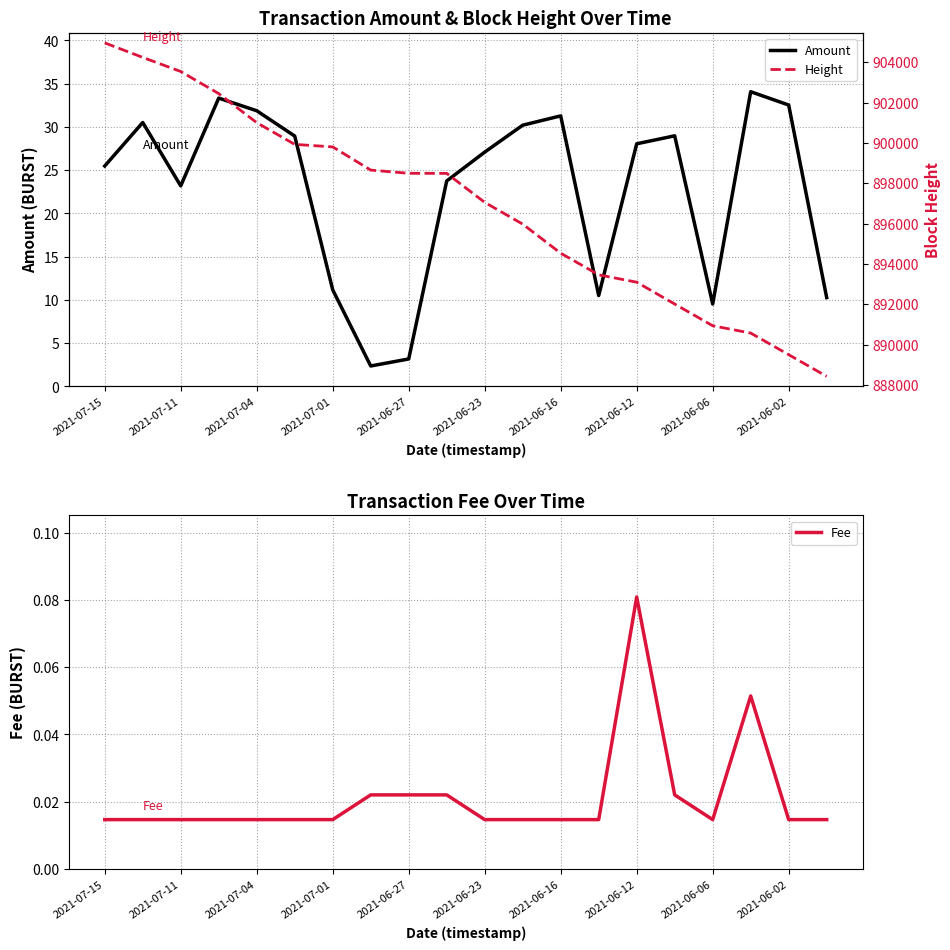

The value of Fee at 19 is 0.0. True or false?

False